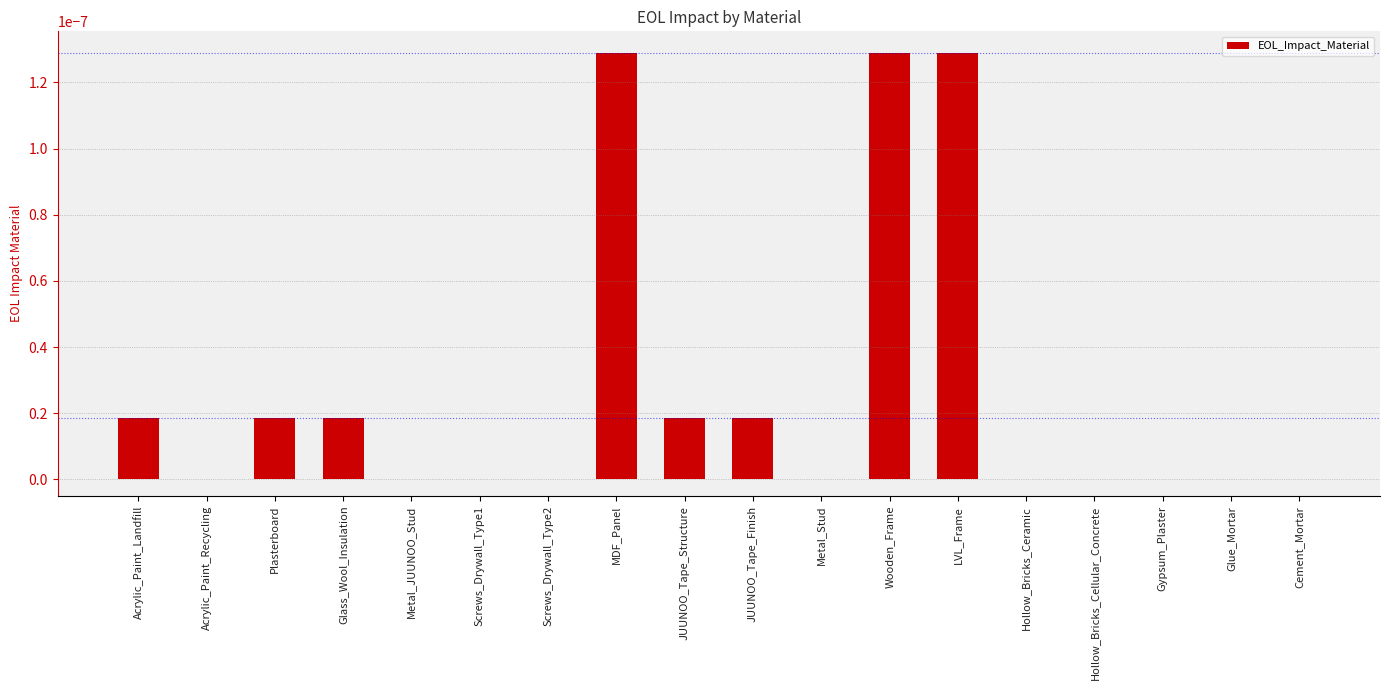

Does the chart contain stacked bars?

No